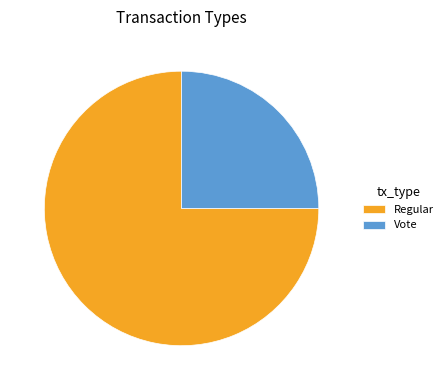

Between Regular and Vote, which is larger?

Regular